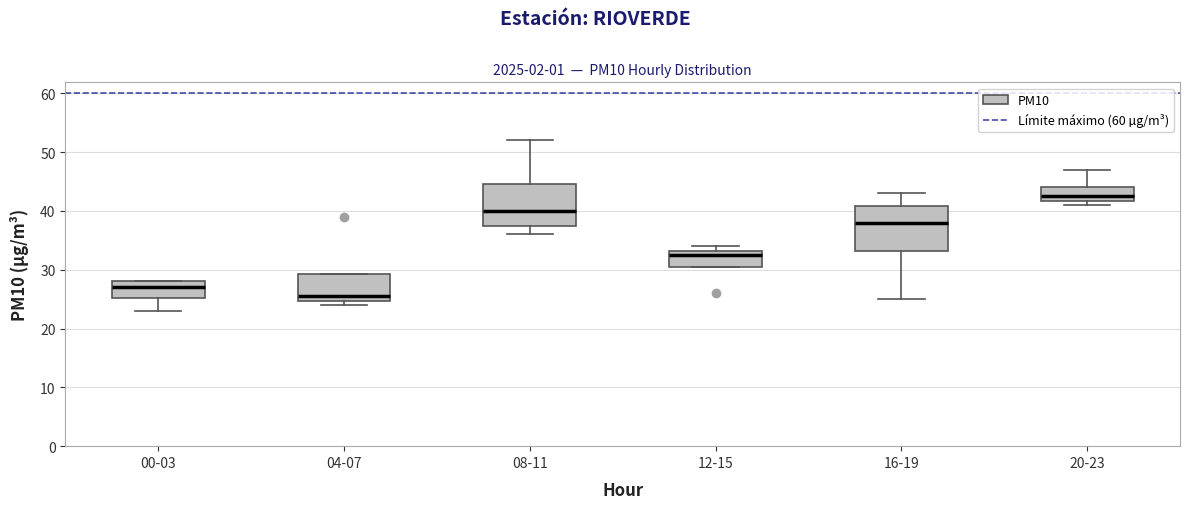

Reading left to right, read every box against the y-axis: the position of its median line, the range the box covers, and the ends of its whiskers. The values are not printed on the chart, so give them approximately, as read against the axis.

00-03: median 27, box 25 to 28, whiskers 23 to 28
04-07: median 26, box 25 to 29, whiskers 24 to 29
08-11: median 40, box 38 to 45, whiskers 36 to 52
12-15: median 33 (just below the box's upper edge), box 31 to 33, whiskers 31 to 34
16-19: median 38, box 33 to 41, whiskers 25 to 43
20-23: median 43, box 42 to 44, whiskers 41 to 47